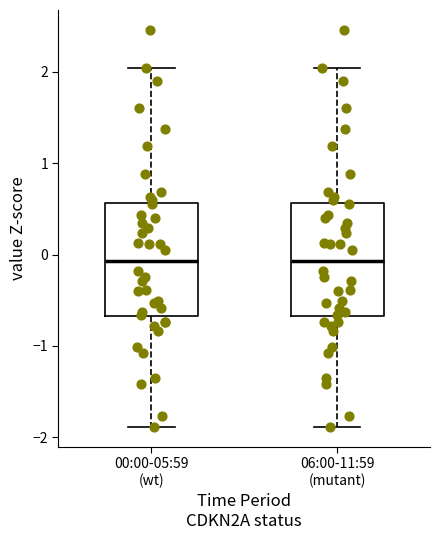

Where is the upper edge of the box for 06:00-11:59 (mutant) on the y-axis? The values are not printed on the chart, so give them approximately, as read against the axis.

0.6